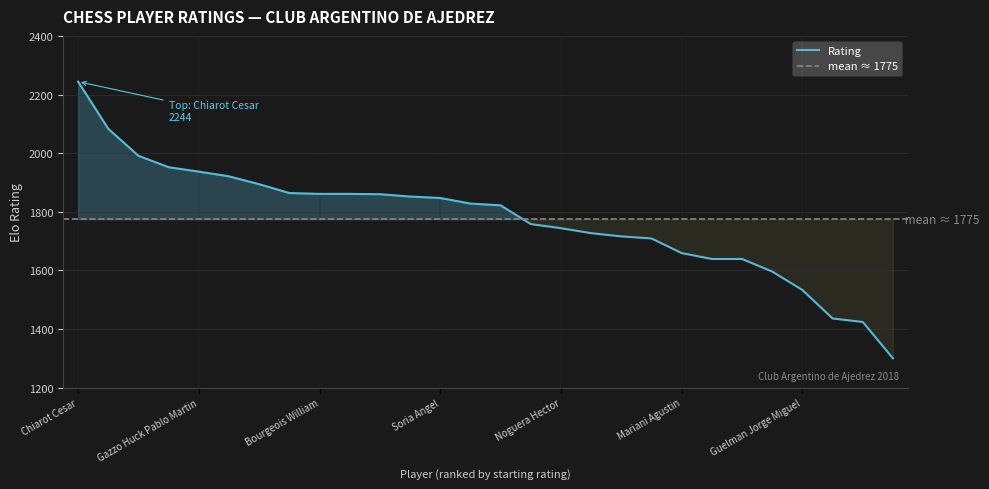

Approximately how many times larger is the value at Paz Mario compared to Duran Diego?

1.0